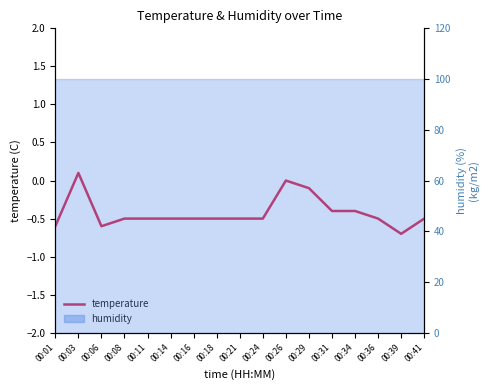

Which label corresponds to the smallest value in the chart?

00:39